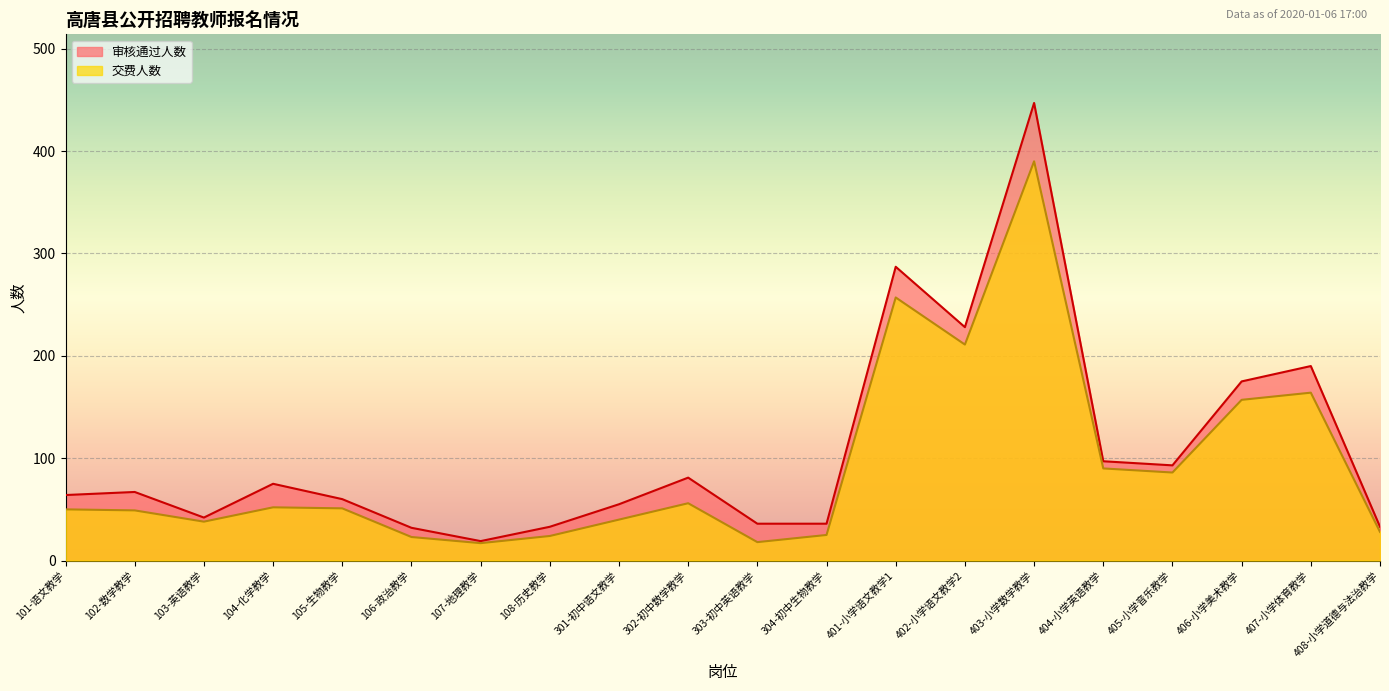

Rank the categories by 交费人数 value from lowest to highest.

107-地理教学, 303-初中英语教学, 106-政治教学, 108-历史教学, 304-初中生物教学, 408-小学道德与法治教学, 103-英语教学, 301-初中语文教学, 102-数学教学, 101-语文教学, 105-生物教学, 104-化学教学, 302-初中数学教学, 405-小学音乐教学, 404-小学英语教学, 406-小学美术教学, 407-小学体育教学, 402-小学语文教学2, 401-小学语文教学1, 403-小学数学教学